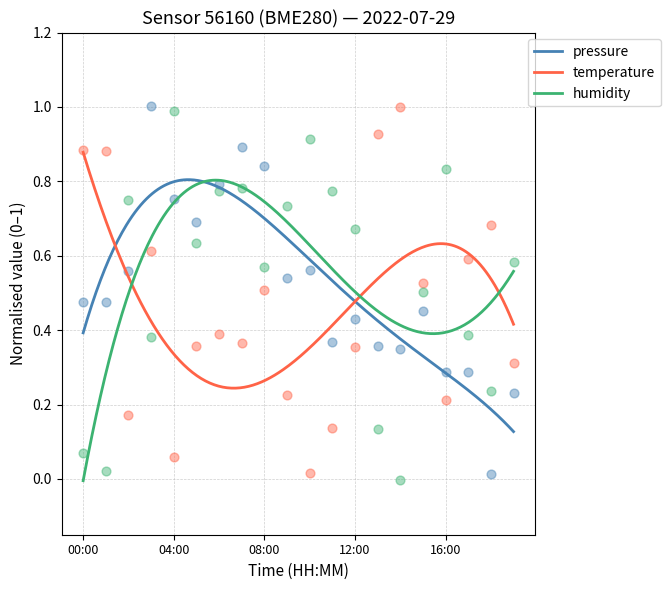

Is the value of humidity at 07:00 greater than the value of pressure at 10:00?

Yes